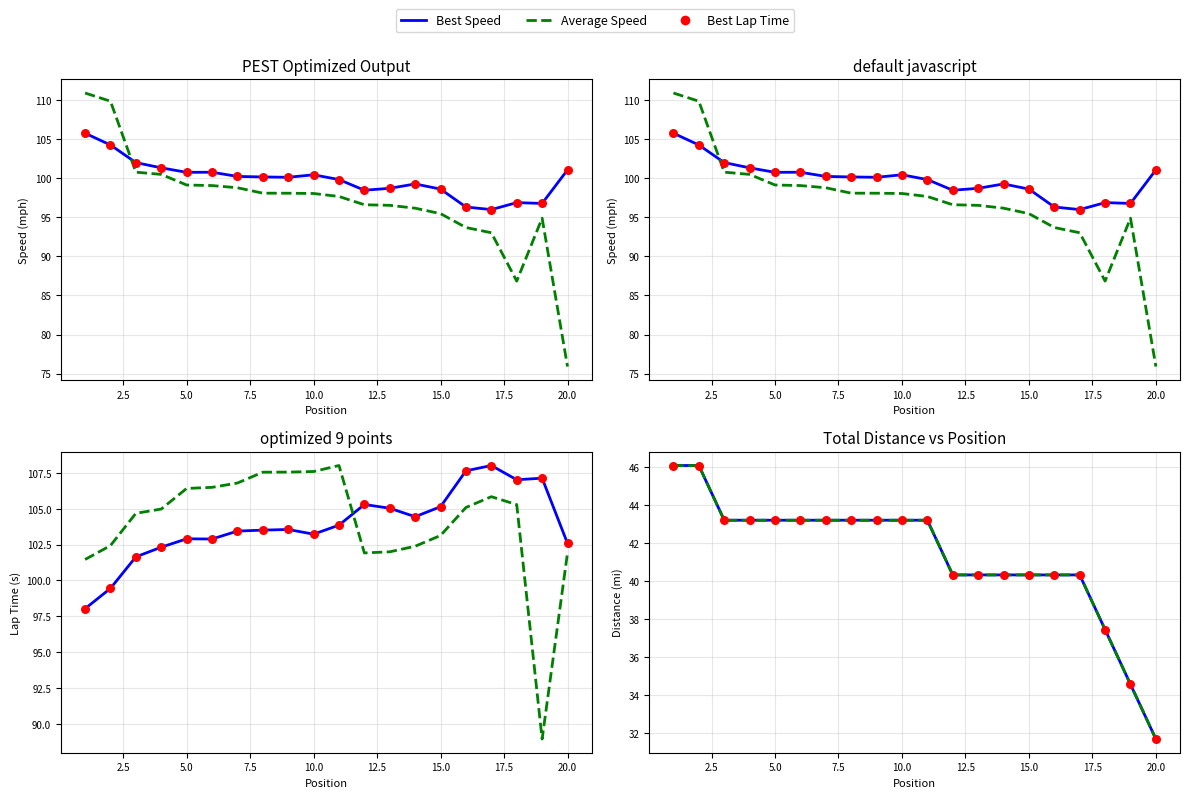

Which series has the largest total across all categories?

Best Speed